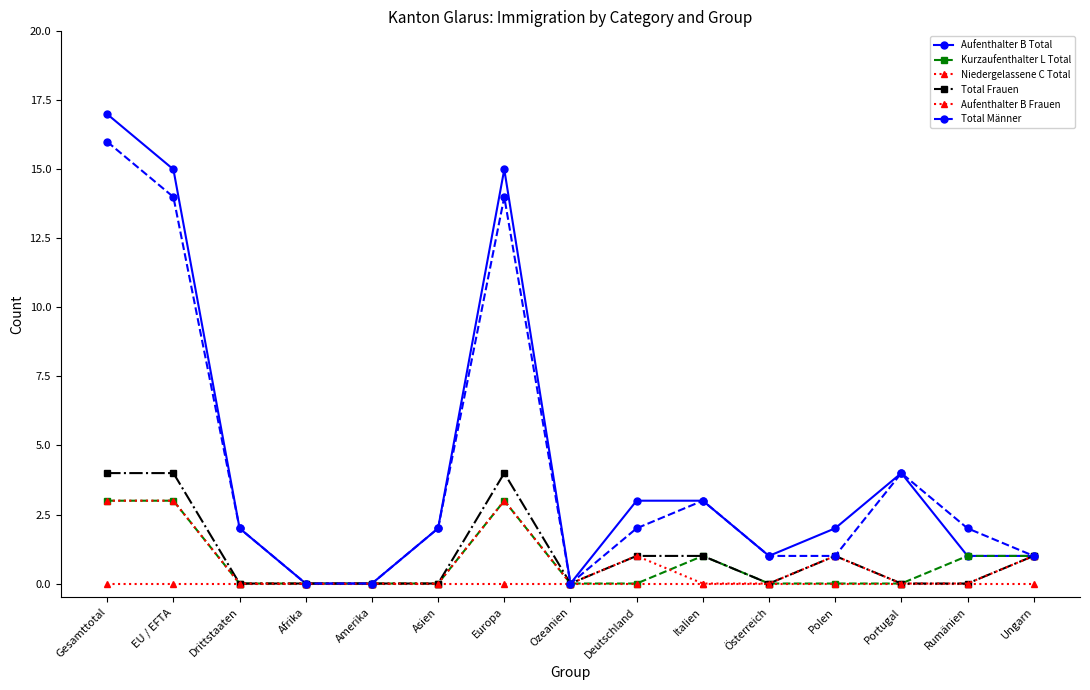

How many lines are shown in the chart?

6